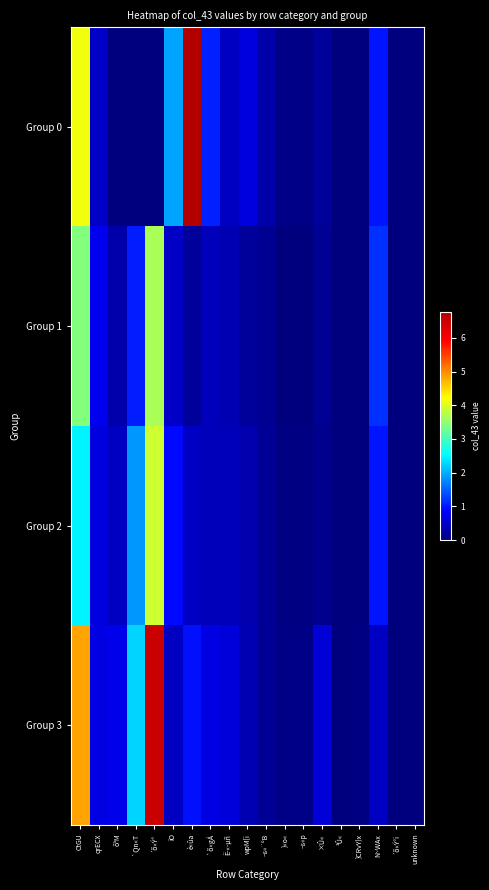

At how many categories does at least one series exceed 5?

2